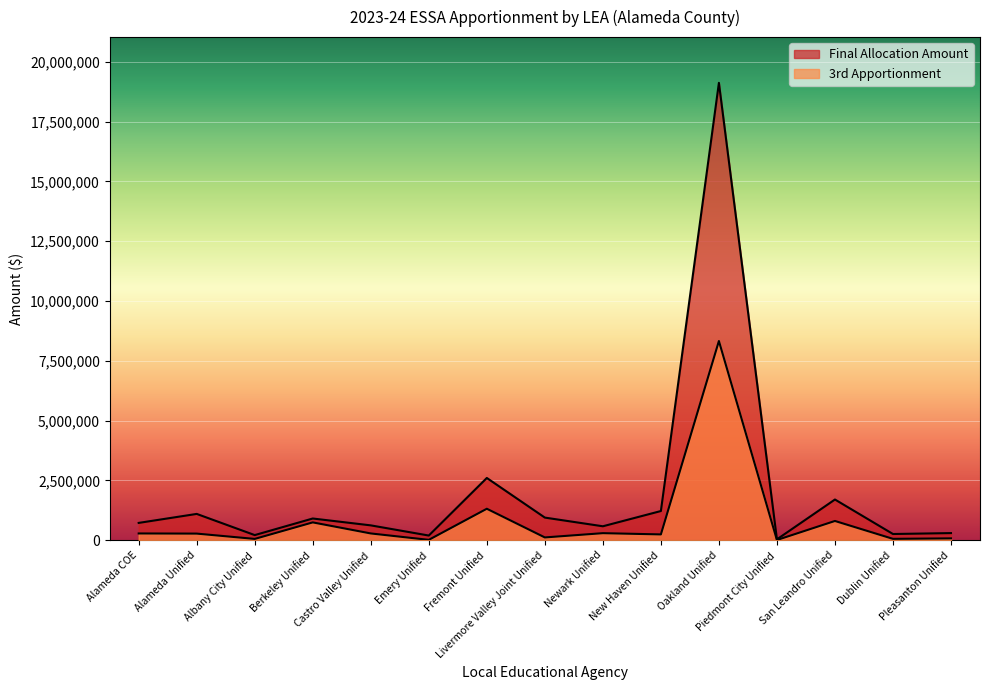

How many lines are shown in the chart?

2